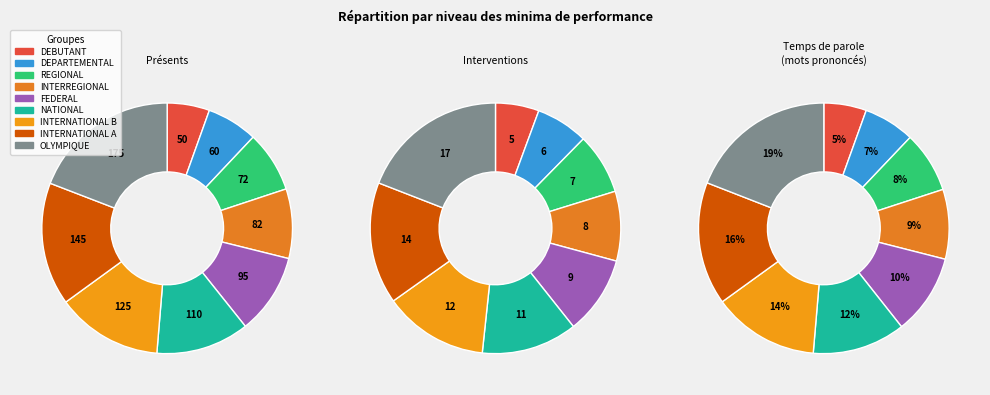

Count the number of slices in the pie.

9